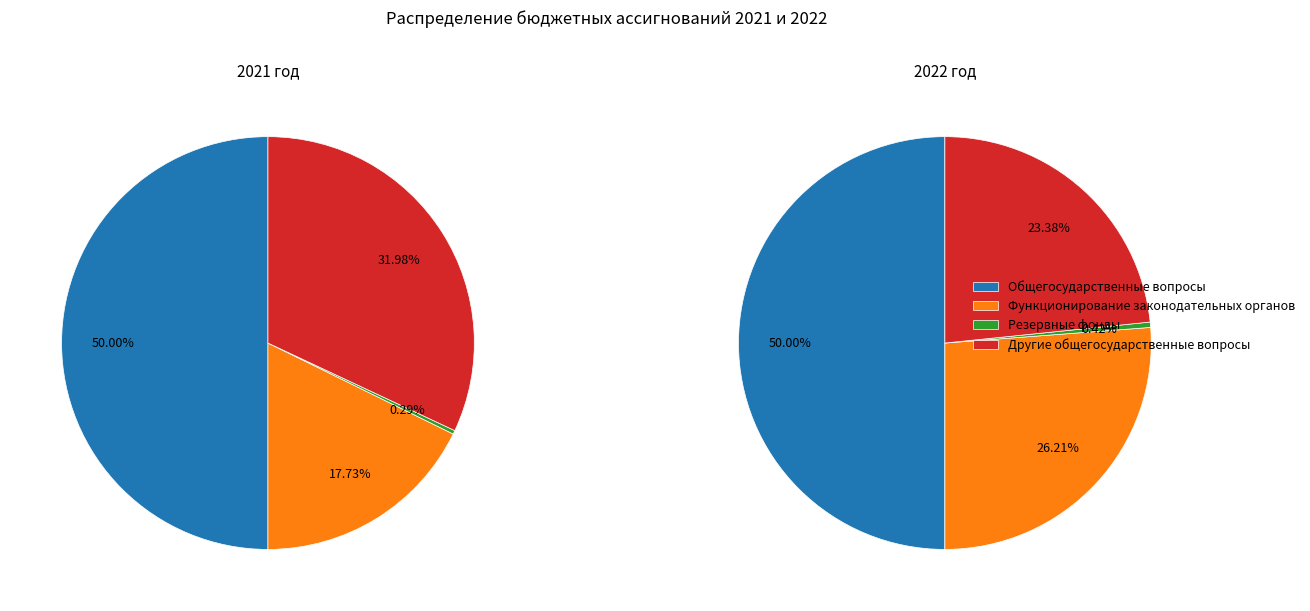

Count the number of slices in the pie.

4